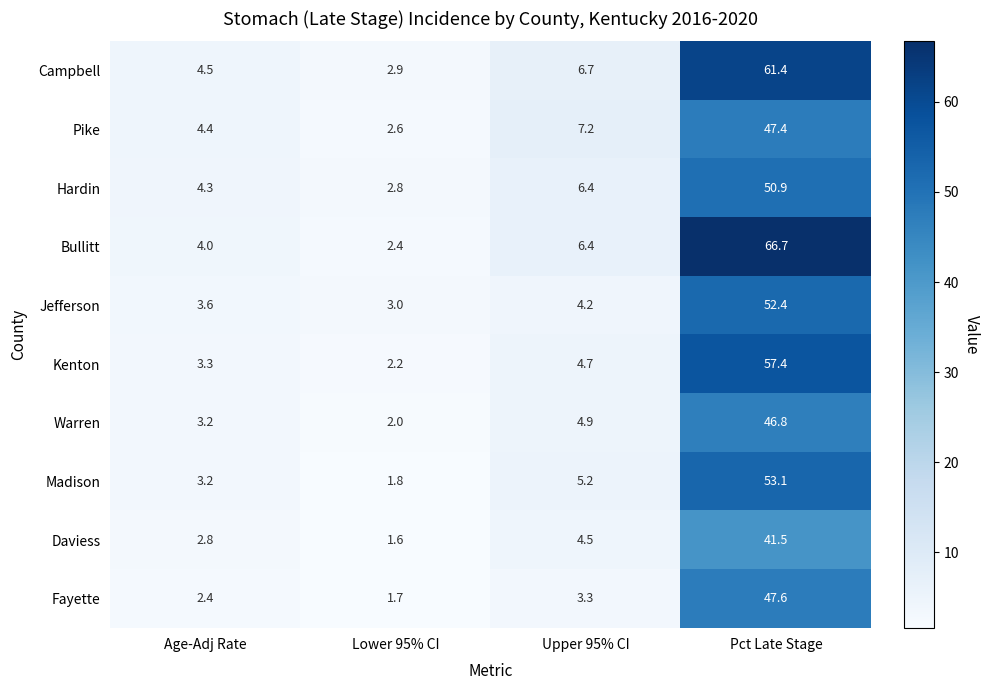

At which label is Kenton closest to 29?

Upper 95% CI